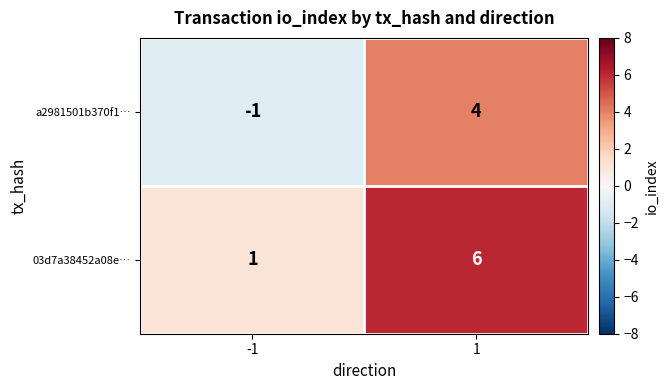

At how many categories does at least one series exceed 0?

2